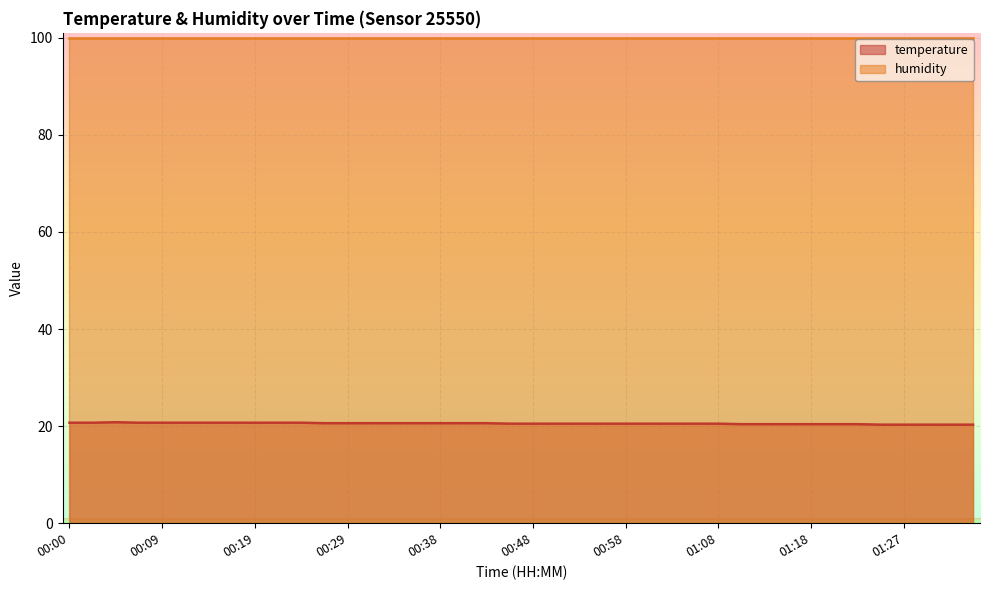

What is the average value?

20.5